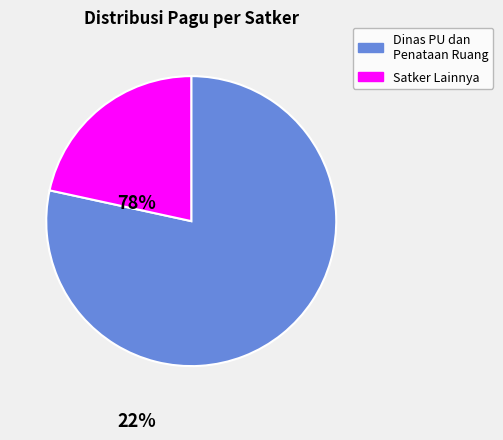

True or false: Satker Lainnya accounts for 22% of the total.

True